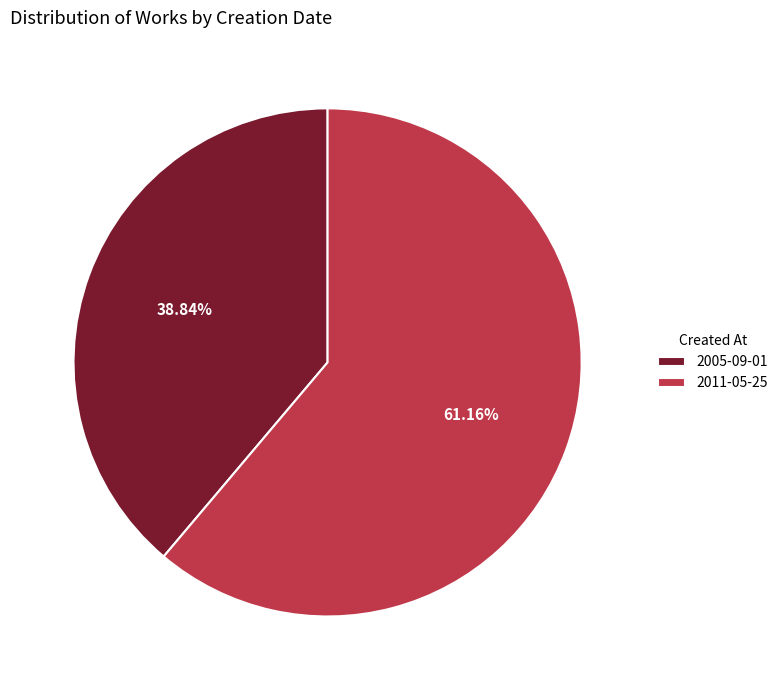

What is the smallest slice in the pie chart?

2005-09-01